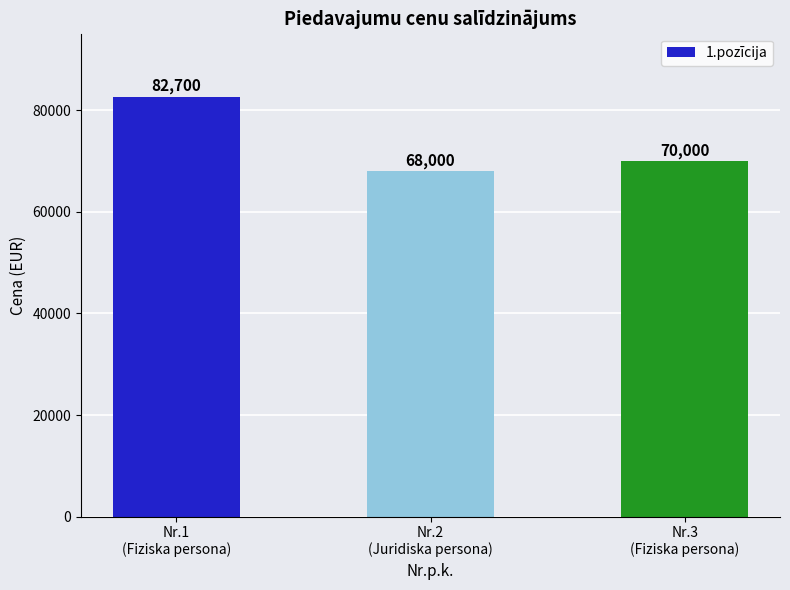

Count the values in the range 68000 to 82700.

3